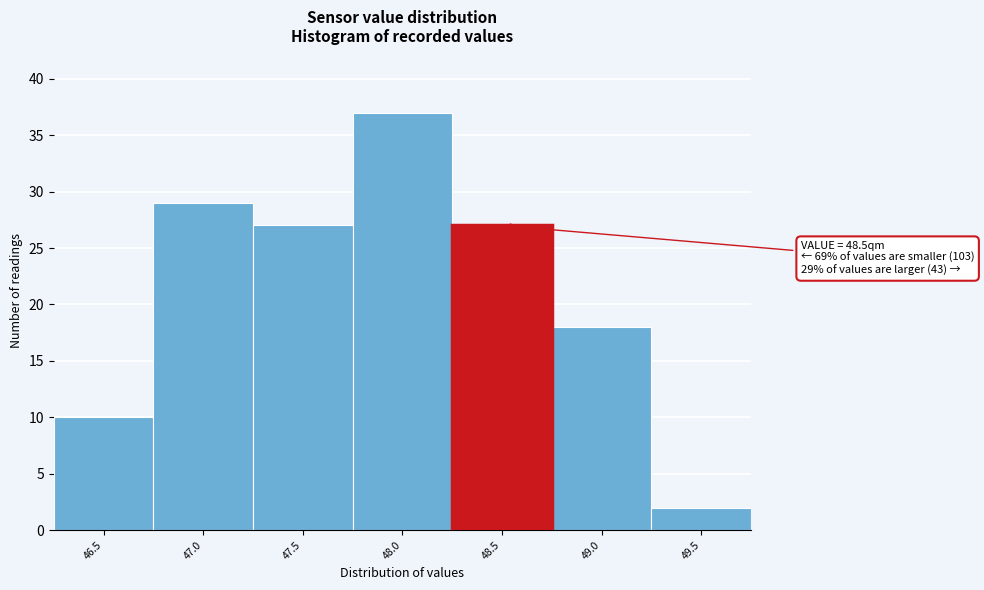

Reading right to left, what are all the values shown in this chart?

49.5=2	49.0=18	48.5=27	48.0=37	47.5=27	47.0=29	46.5=10